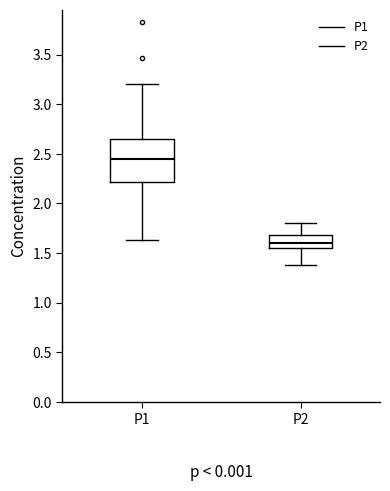

Reading left to right, read every box against the y-axis: the position of its median line, the range the box covers, and the ends of its whiskers. The values are not printed on the chart, so give them approximately, as read against the axis.

P1: median 2.45, box 2.20 to 2.65, whiskers 1.65 to 3.20
P2: median 1.60, box 1.55 to 1.70, whiskers 1.40 to 1.80